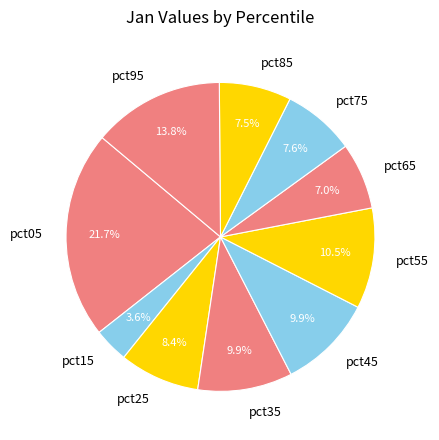

To the nearest percent, what is the average slice percentage?

10%